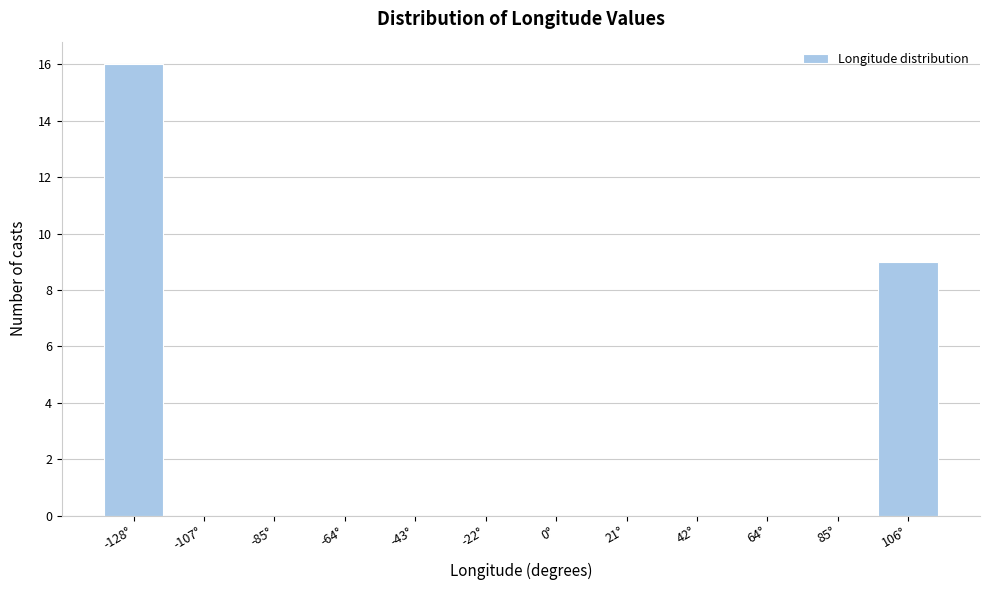

Reading right to left, extract all data points from this chart.

106°=9	85°=0	64°=0	42°=0	21°=0	0°=0	-22°=0	-43°=0	-64°=0	-85°=0	-107°=0	-128°=16